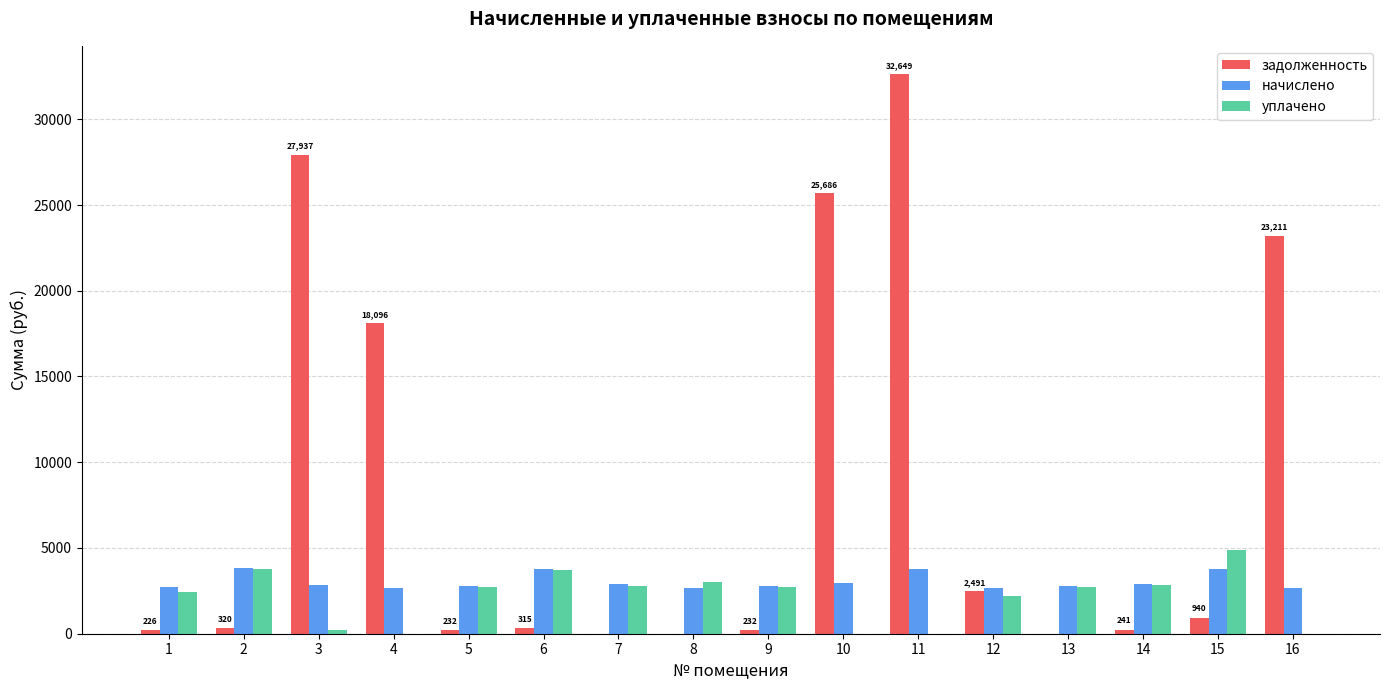

How many series are shown in this chart?

3